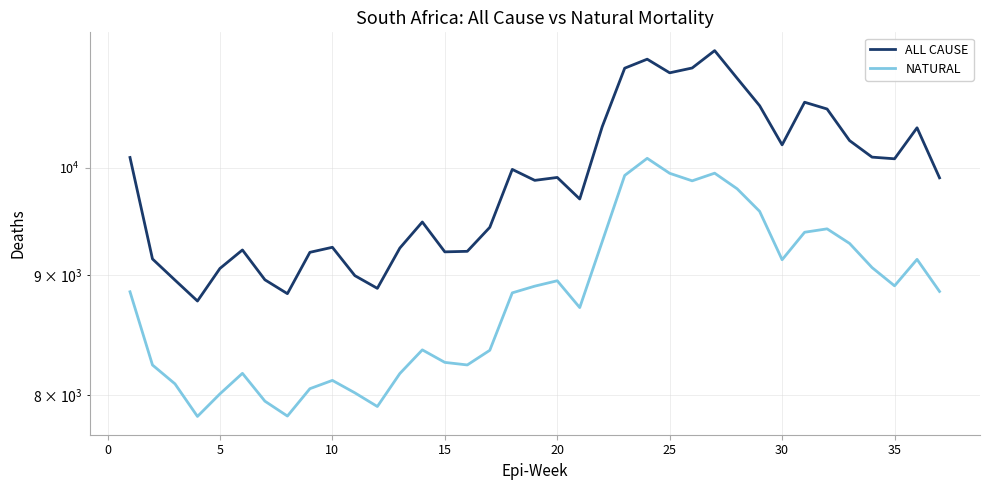

True or false: NATURAL and ALL CAUSE cross at least once.

False